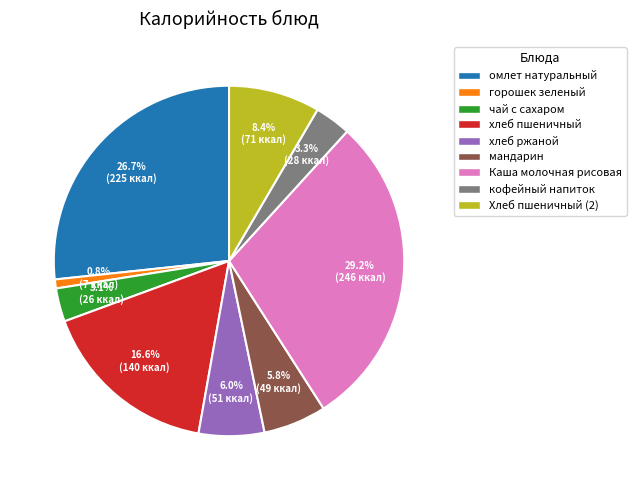

How much of the chart is everything except мандарин?

94.2%